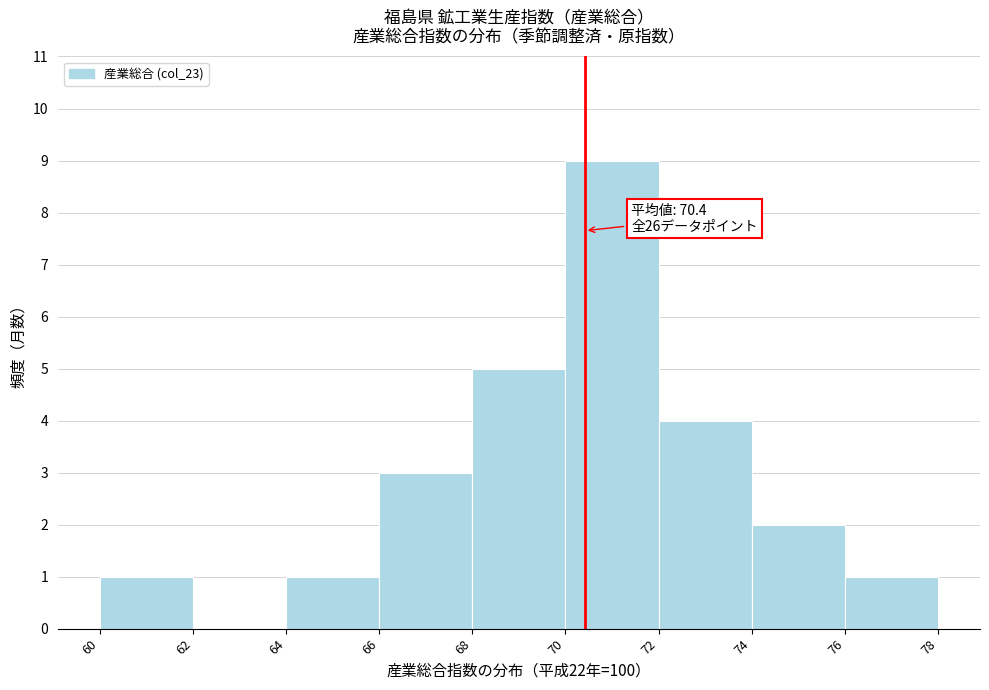

Over which range of the x-axis is the bar tallest?

70 to 72